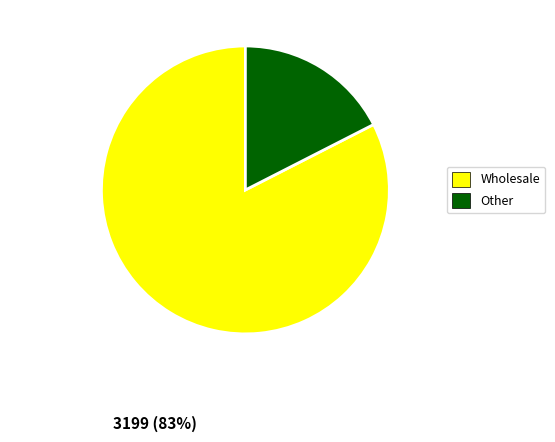

Is there a majority slice in this chart?

Yes